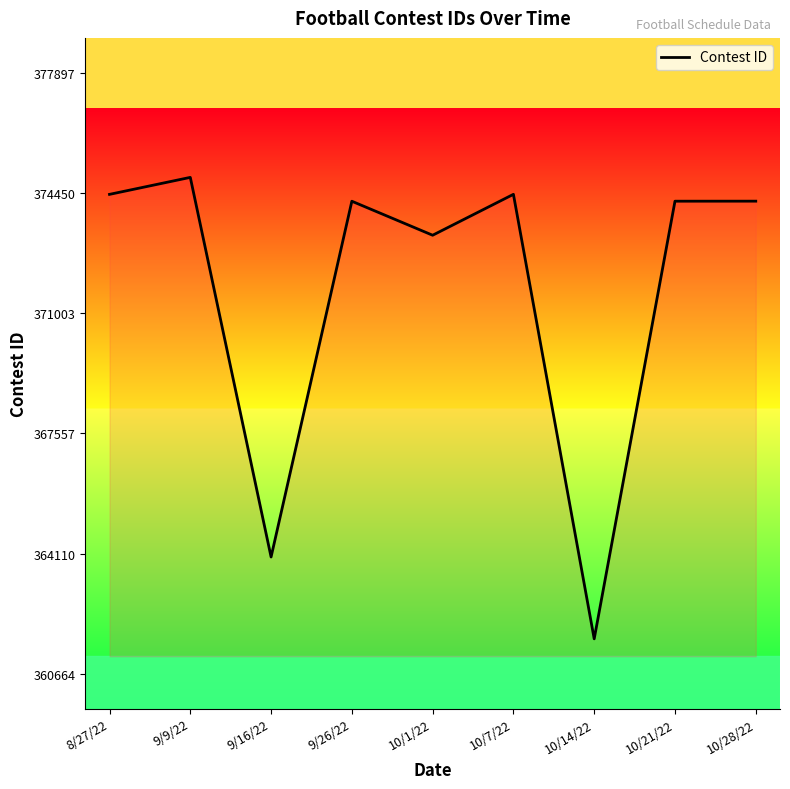

Is it true that the value at 10/1/22 is 573093?

False